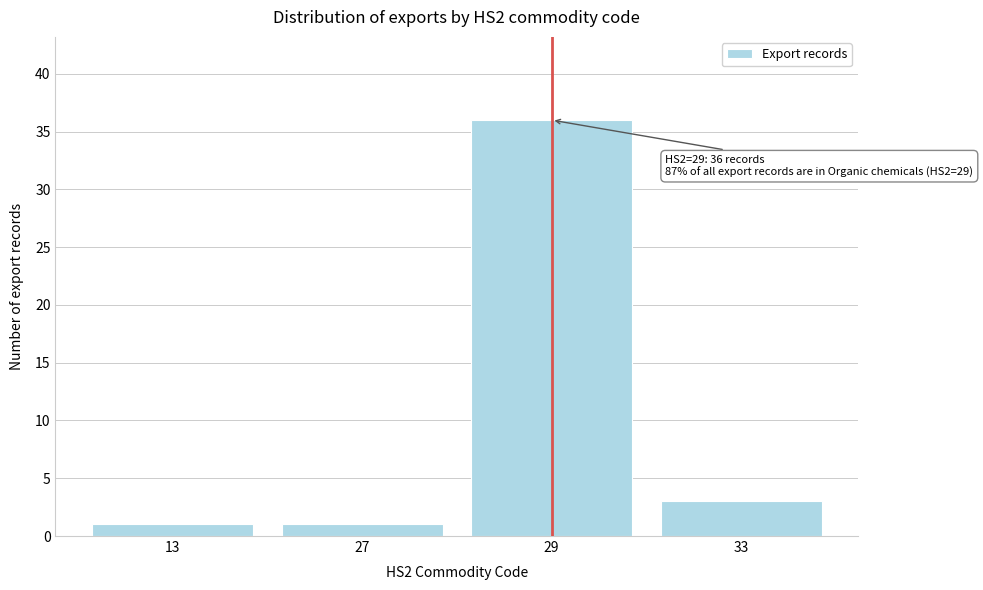

Reading left to right, what are all the values shown in this chart?

13=1	27=1	29=36	33=3